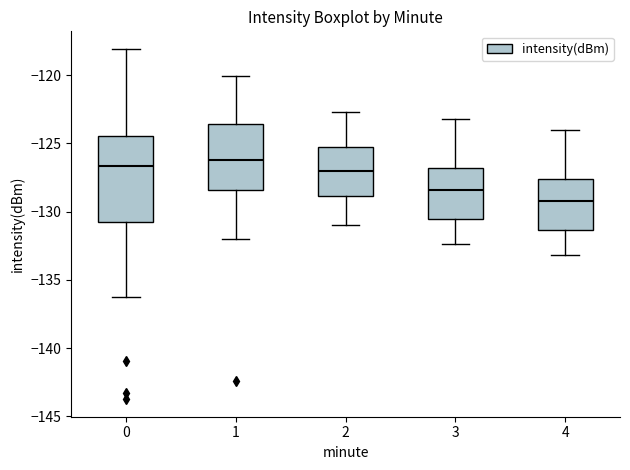

Reading left to right, read every box against the y-axis: the position of its median line, the range the box covers, and the ends of its whiskers. The values are not printed on the chart, so give them approximately, as read against the axis.

0: median -126.5, box -130.5 to -124.5, whiskers -136.5 to -118.0
1: median -126.0, box -128.5 to -123.5, whiskers -132.0 to -120.0
2: median -127.0, box -129.0 to -125.0, whiskers -131.0 to -122.5
3: median -128.5, box -130.5 to -127.0, whiskers -132.5 to -123.0
4: median -129.0, box -131.5 to -127.5, whiskers -133.0 to -124.0